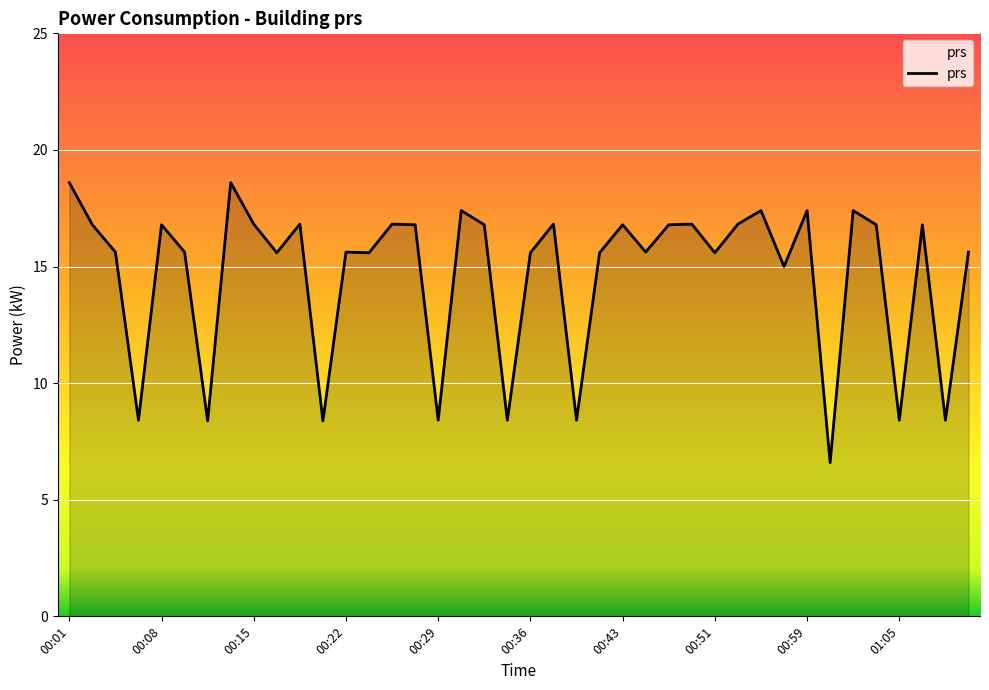

What is the difference between the maximum and minimum values?

12.0